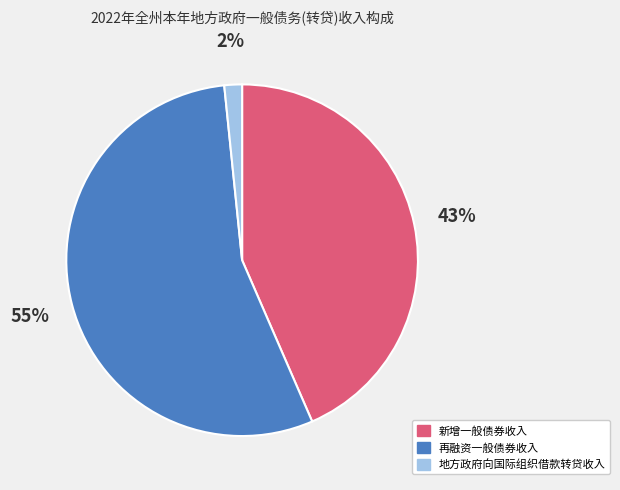

To the nearest percent, what is the difference between the largest and smallest slice percentages?

53%